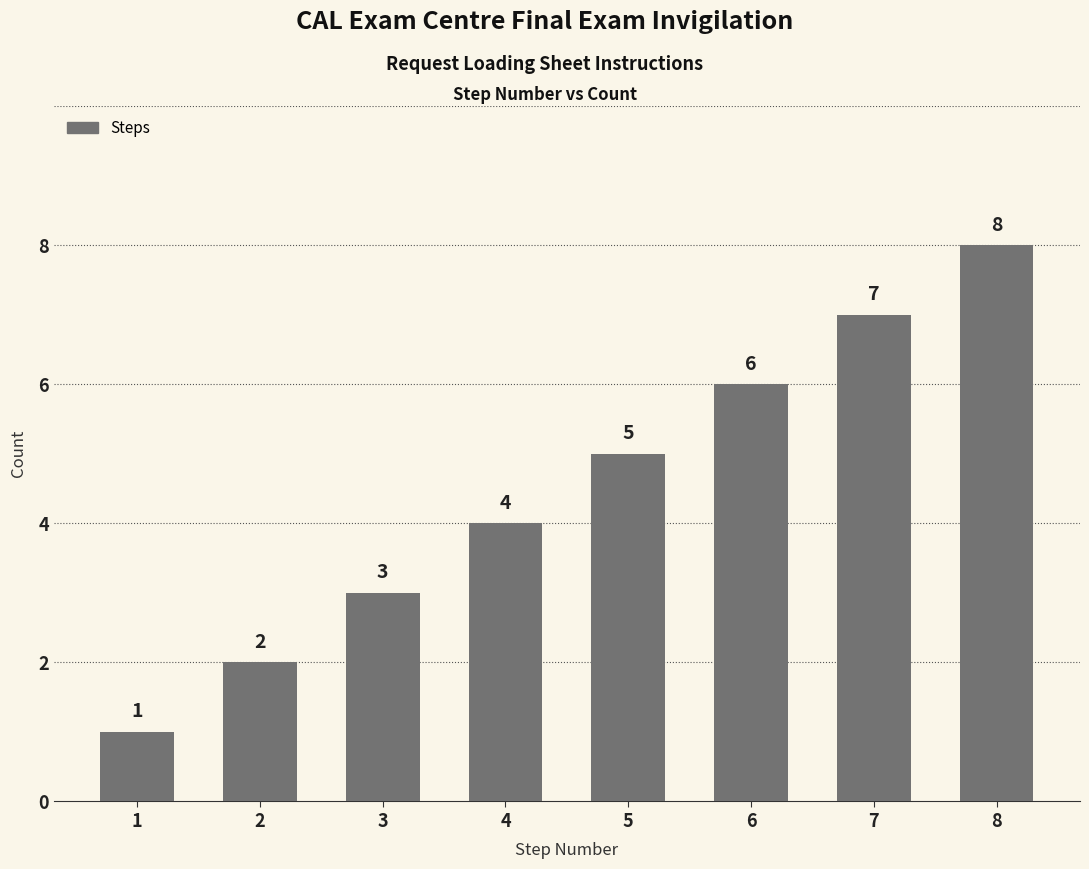

Are the bars grouped side by side (vs. stacked)?

No